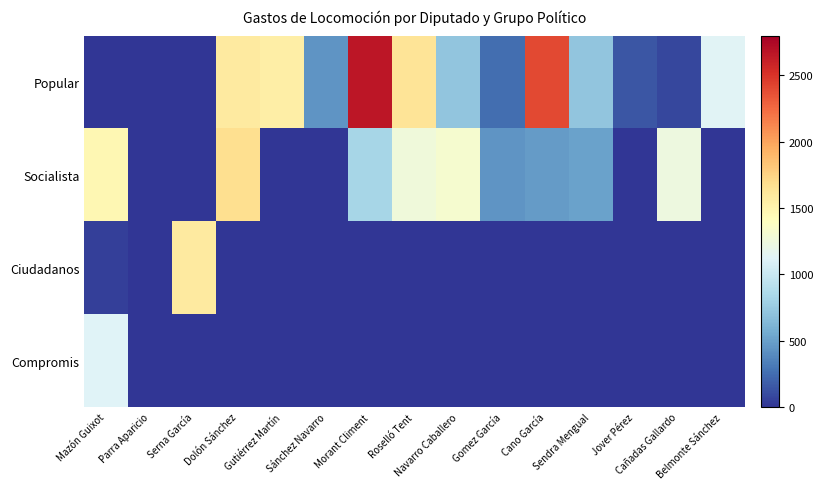

Reading left to right, extract all data points from this chart.

Popular: Mazón Guixot=0.0	Parra Aparicio=0.0	Serna García=0.0	Dolón Sánchez=1577.0	Gutiérrez Martín=1545.6	Sánchez Navarro=445.4	Morant Climent=2665.6	Roselló Tent=1638.4	Navarro Caballero=720.0	Gomez García=256.0	Cano García=2396.2	Sendra Mengual=718.1	Jover Pérez=143.4	Cañadas Gallardo=83.2	Belmonte Sánchez=1131.5
Socialista: Mazón Guixot=1474.6	Parra Aparicio=0.0	Serna García=0.0	Dolón Sánchez=1681.3	Gutiérrez Martín=0.0	Sánchez Navarro=0.0	Morant Climent=826.9	Roselló Tent=1264.6	Navarro Caballero=1313.3	Gomez García=441.6	Cano García=471.7	Sendra Mengual=510.7	Jover Pérez=0.0	Cañadas Gallardo=1238.4	Belmonte Sánchez=0.0
Ciudadanos: Mazón Guixot=45.9	Parra Aparicio=0.0	Serna García=1577.0	Dolón Sánchez=0.0	Gutiérrez Martín=0.0	Sánchez Navarro=0.0	Morant Climent=0.0	Roselló Tent=0.0	Navarro Caballero=0.0	Gomez García=0.0	Cano García=0.0	Sendra Mengual=0.0	Jover Pérez=0.0	Cañadas Gallardo=0.0	Belmonte Sánchez=0.0
Compromis: Mazón Guixot=1126.4	Parra Aparicio=0.0	Serna García=0.0	Dolón Sánchez=0.0	Gutiérrez Martín=0.0	Sánchez Navarro=0.0	Morant Climent=0.0	Roselló Tent=0.0	Navarro Caballero=0.0	Gomez García=0.0	Cano García=0.0	Sendra Mengual=0.0	Jover Pérez=0.0	Cañadas Gallardo=0.0	Belmonte Sánchez=0.0